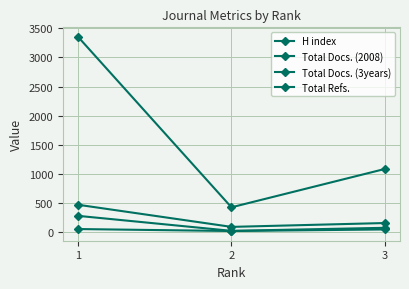

What is the minimum value shown in the chart?

23